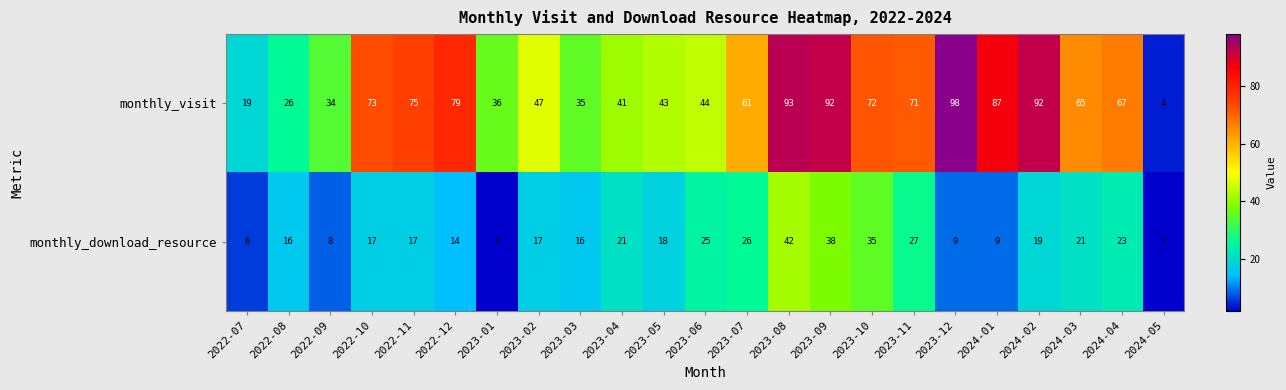

Which label corresponds to the largest value in the chart?

2023-12